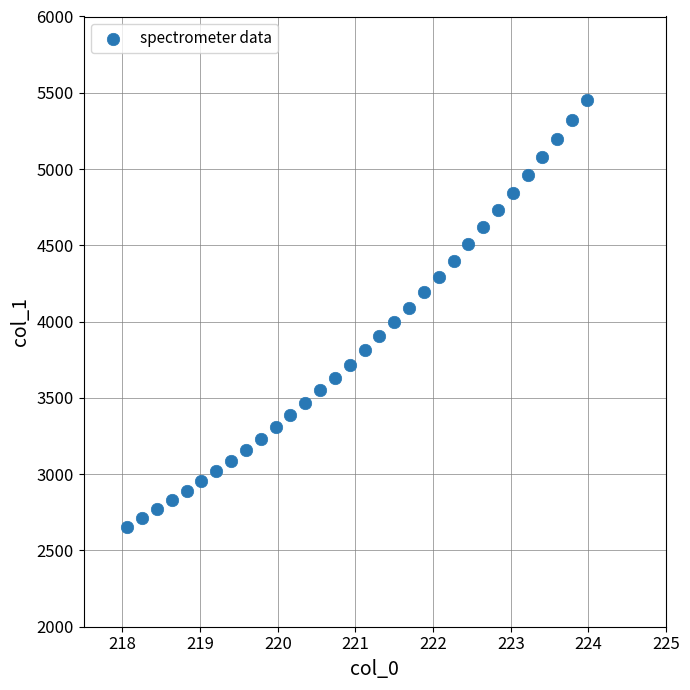

What is the range of X values (max minus min)?

5.9